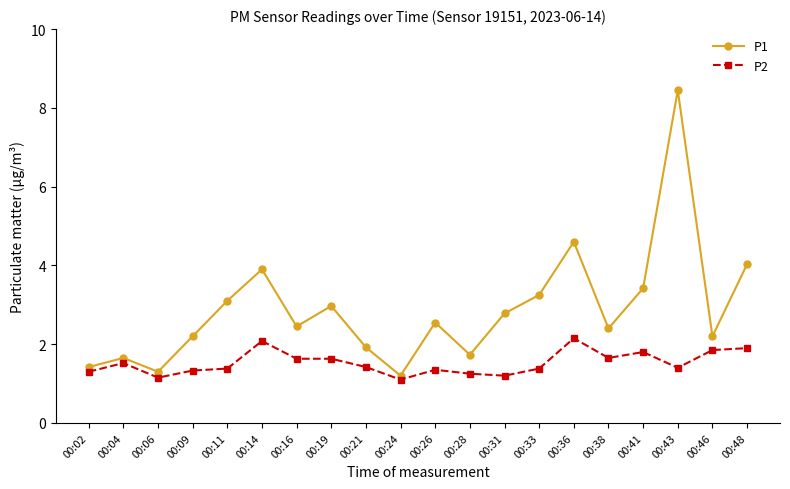

How many interior local peaks does the P1 series have?

6